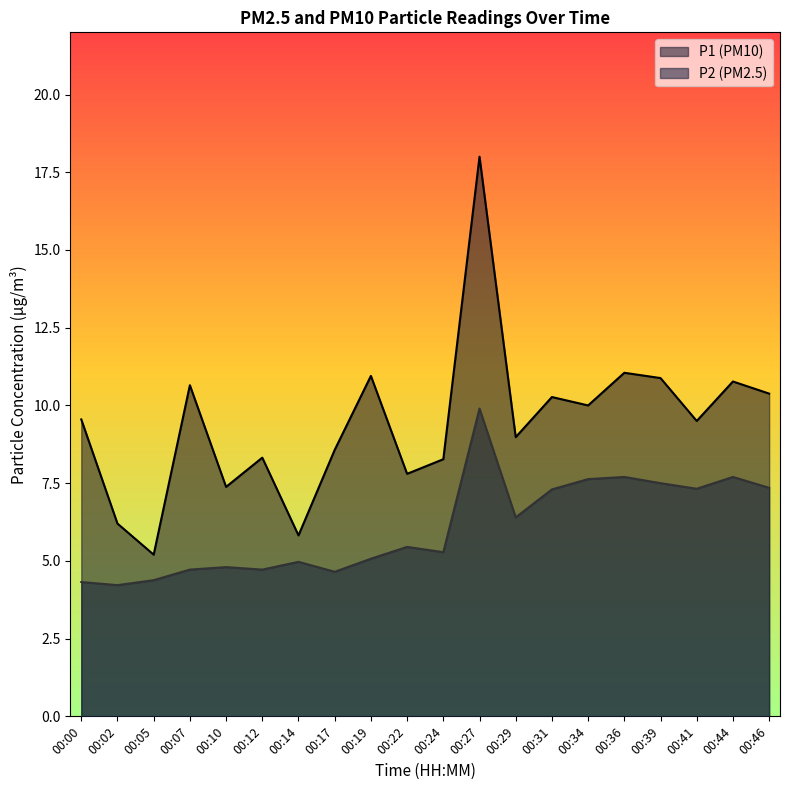

Which series has the largest range (max minus min)?

P1